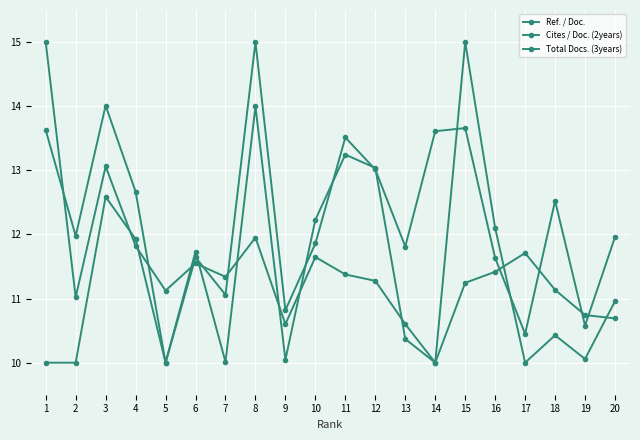

What is the difference between the second highest and minimum values in the Ref. / Doc. series?

4.0